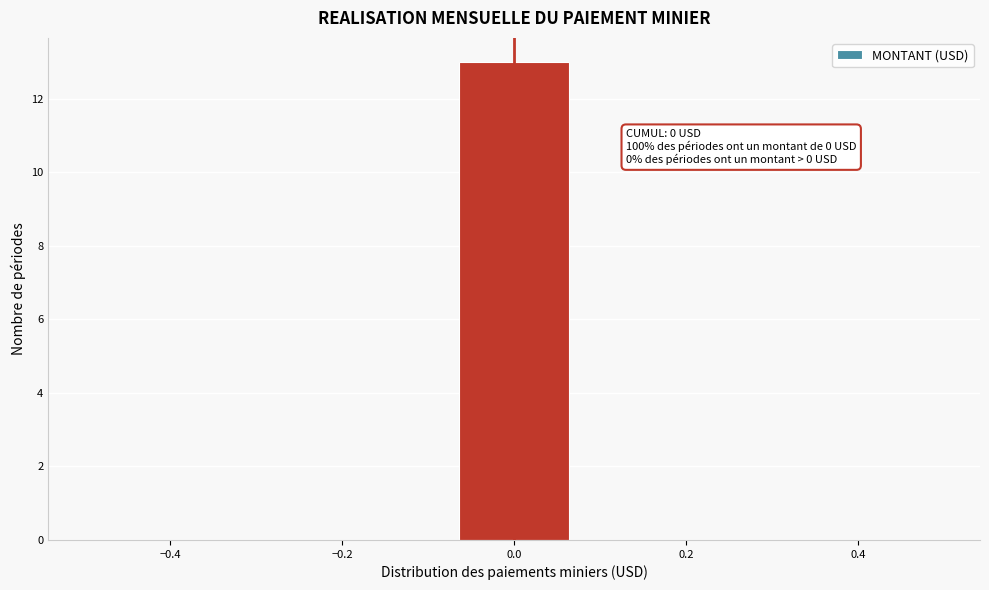

Which range on the x-axis has the tallest bar?

-0.08 to 0.08